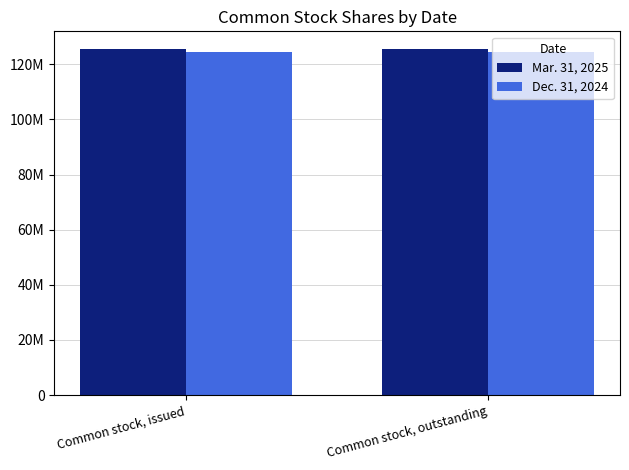

What is the sum of the Dec. 31, 2024 values at Common stock, issued and Common stock, outstanding?

248990000